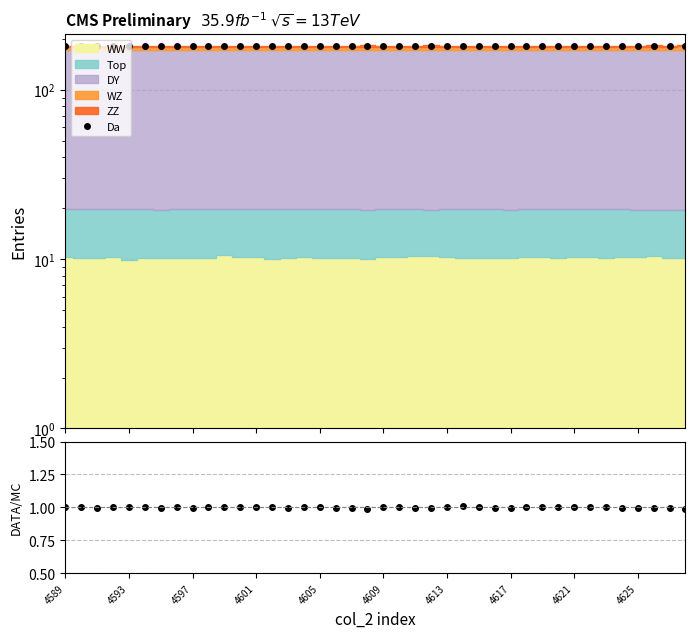

What is the difference between the highest and lowest values at 4597?

180.9